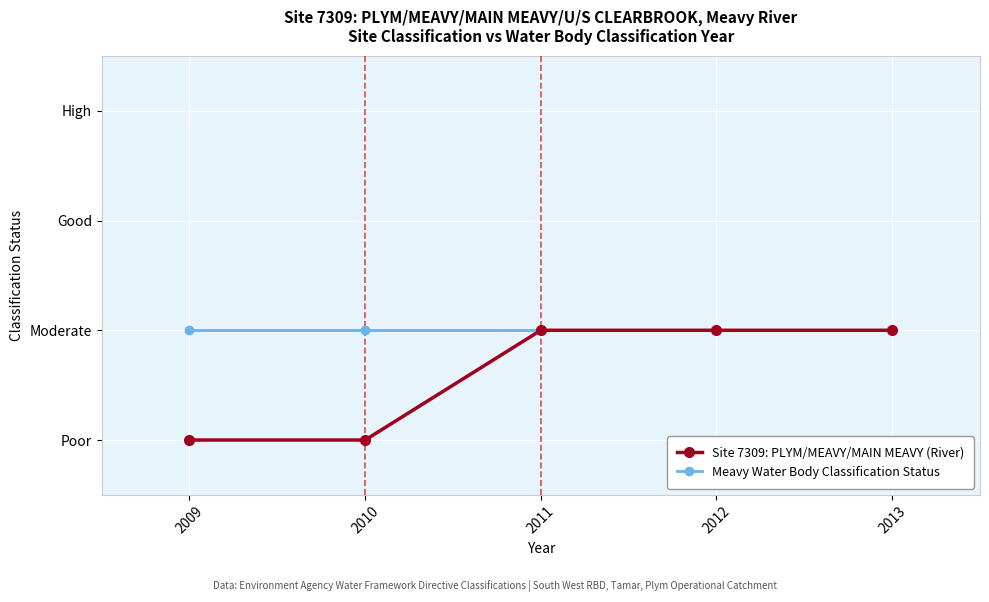

Where is Site 7309: PLYM/MEAVY/MAIN MEAVY (River) nearest to the value 1?

2009